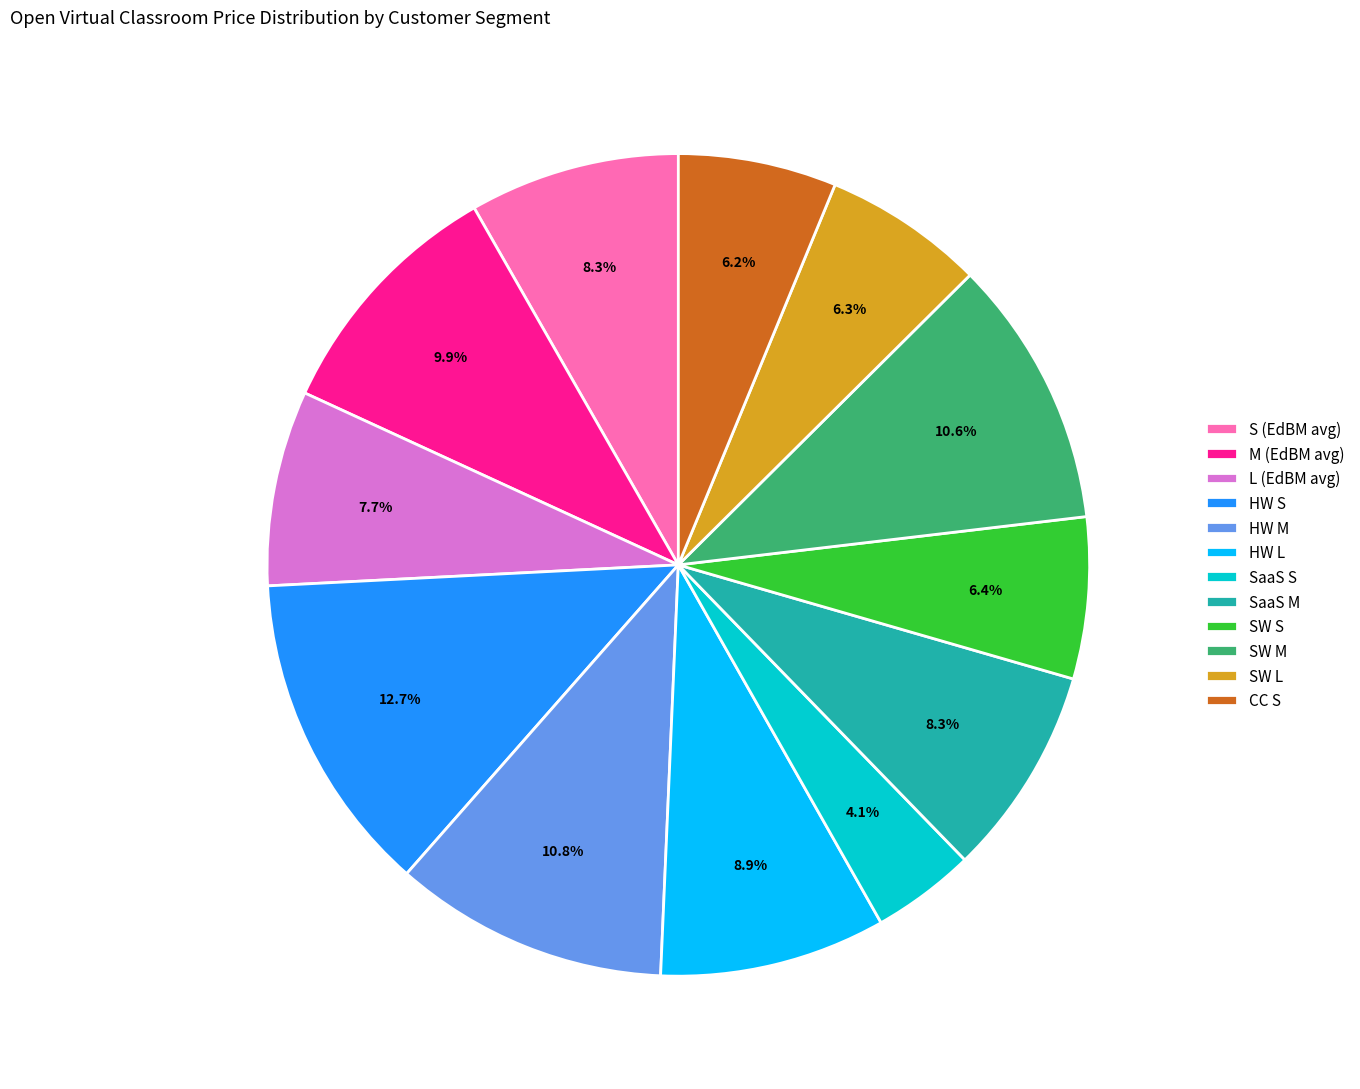

What is the ratio of the value at SW S to the value at SW L?

1.0